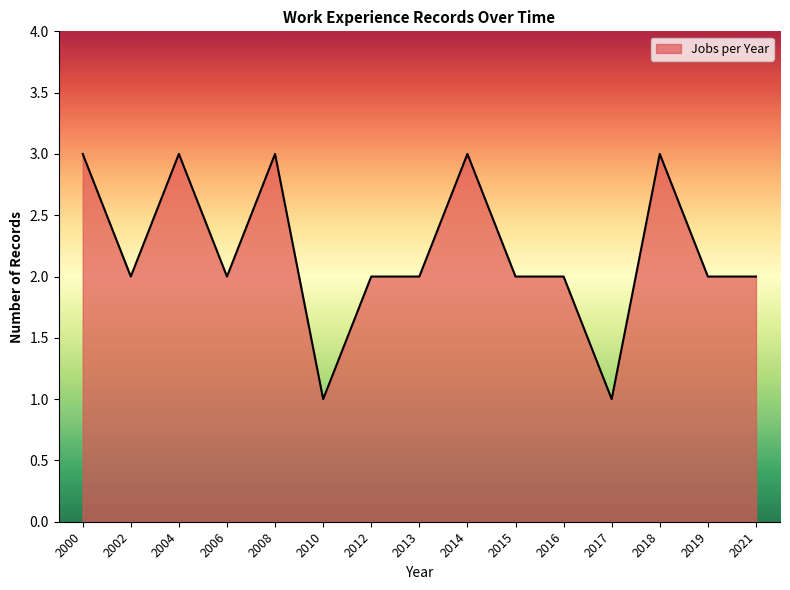

What is the average value?

2